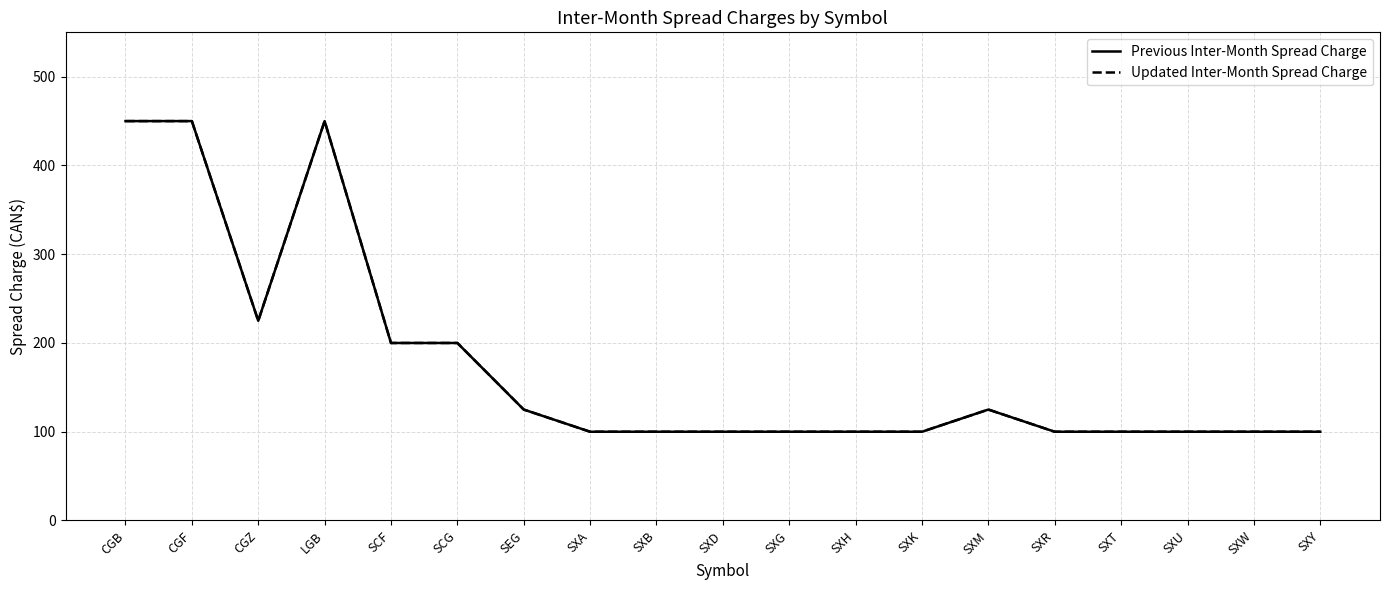

Is it true that Updated Inter-Month Spread Charge equals 125 at SXM?

True